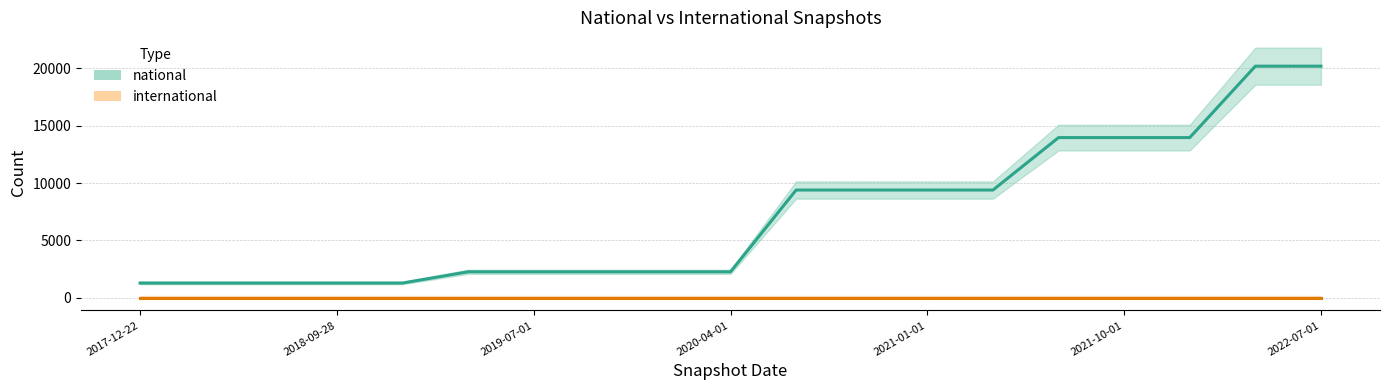

True or false: there are more than 1 points higher than both neighbors.

False